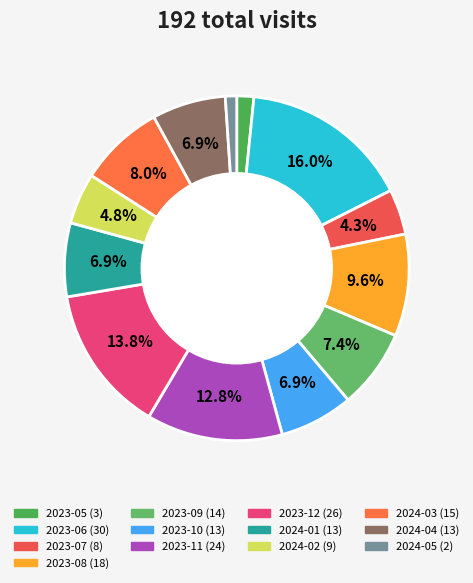

What portion of the pie excludes 2023-06?

84.0%